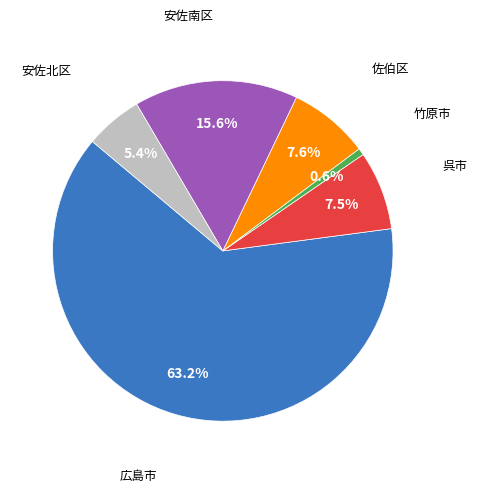

Is there a majority slice in this chart?

Yes